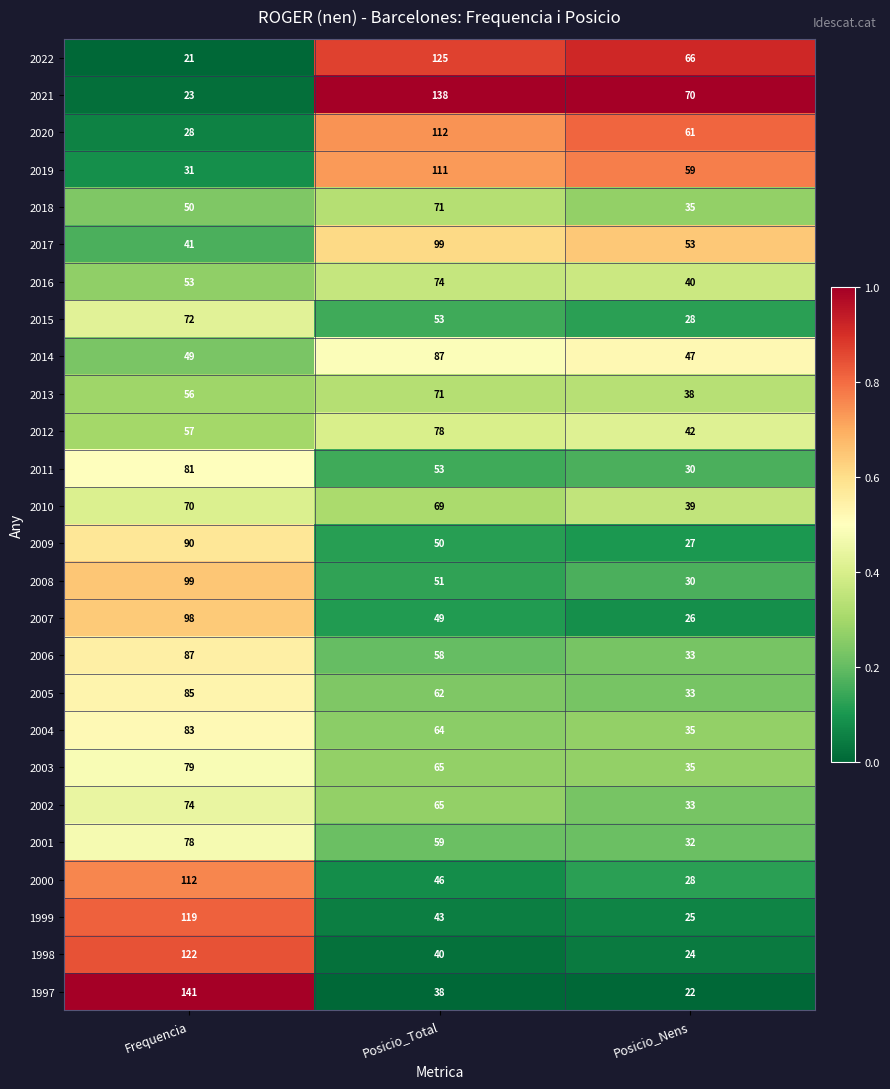

What is the spread (max minus min) of values at Posicio_Nens?

48